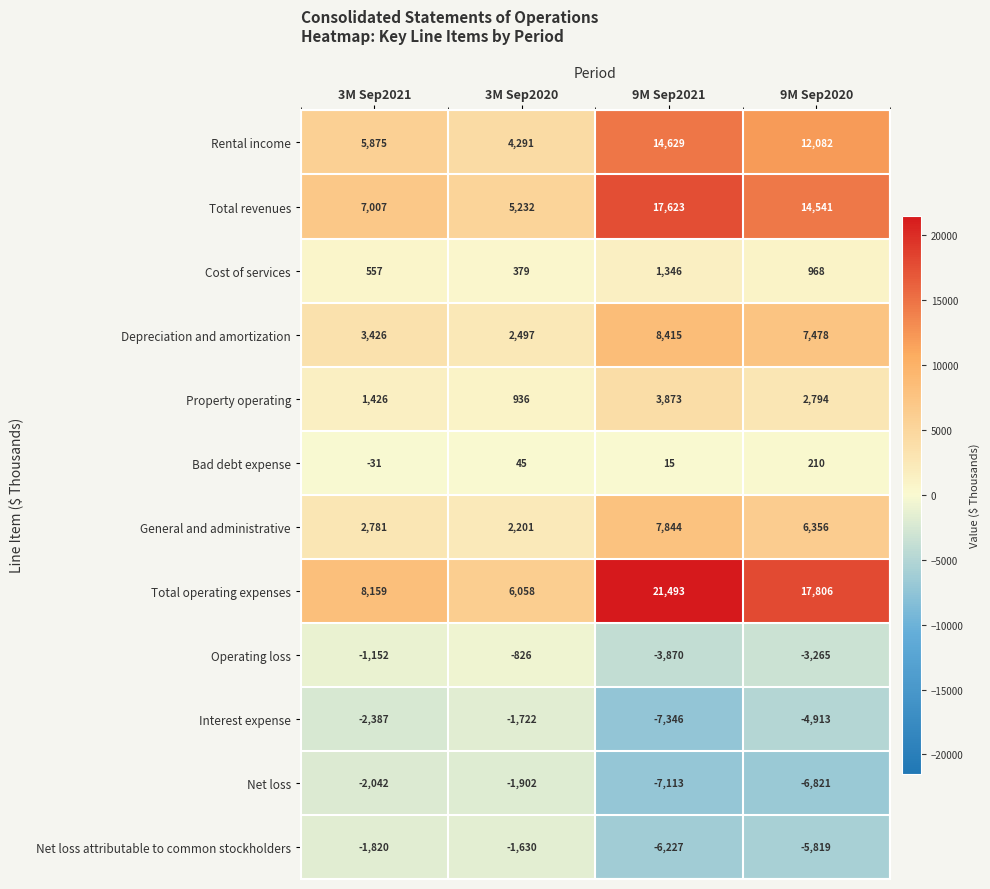

What is the sum of the Rental income values at 9M Sep2021 and 9M Sep2020?

26711